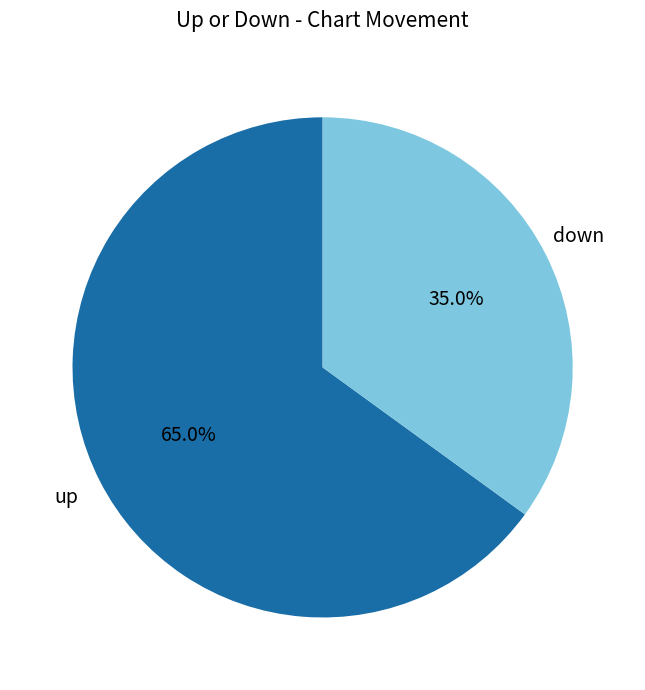

What percentage is NOT represented by down?

65.0%